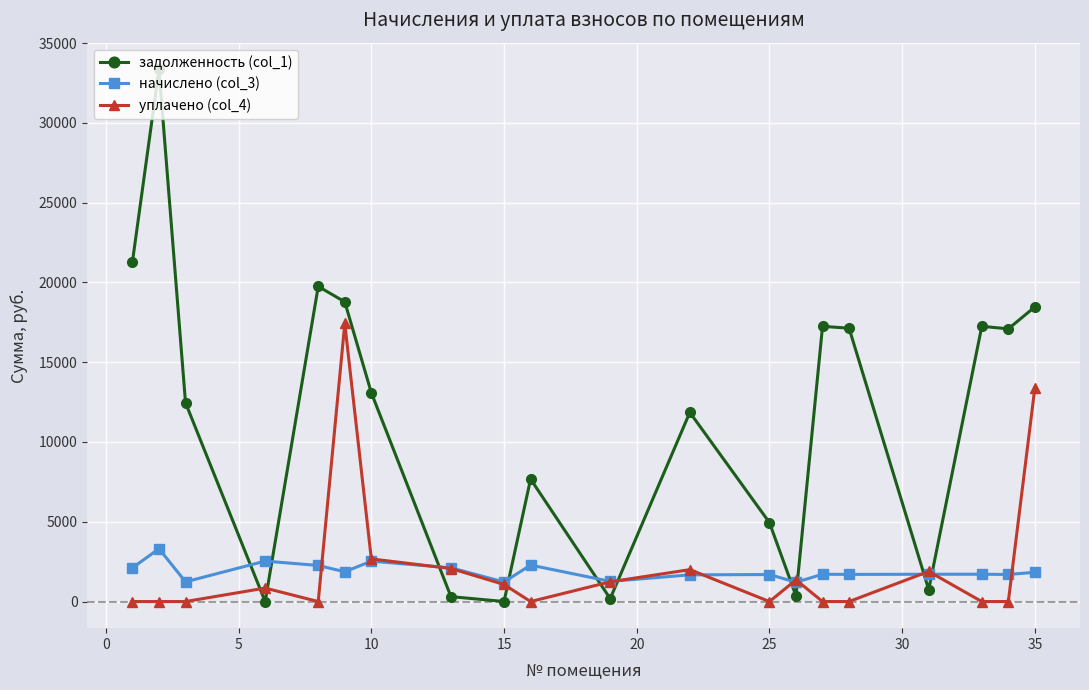

True or false: уплачено (col_4) has more than 0 interior local peaks.

True